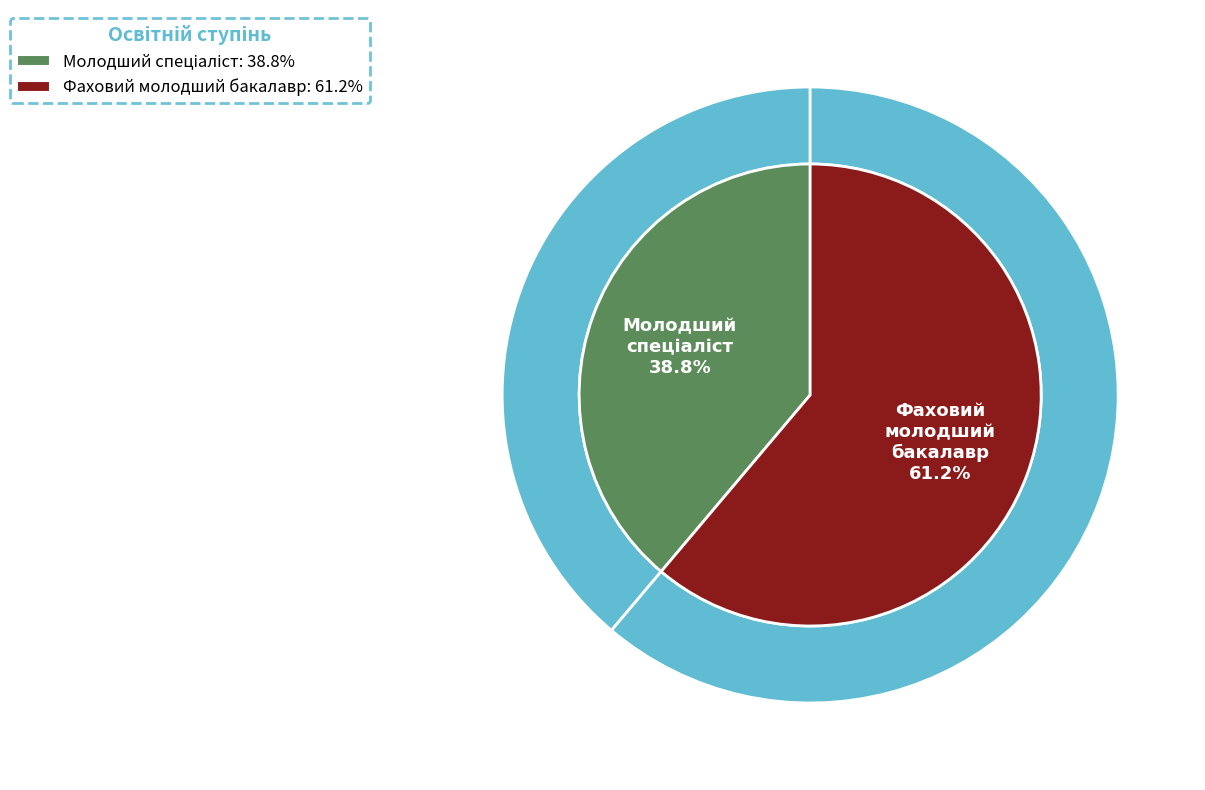

What portion of the pie excludes Фаховий молодший бакалавр?

38.8%